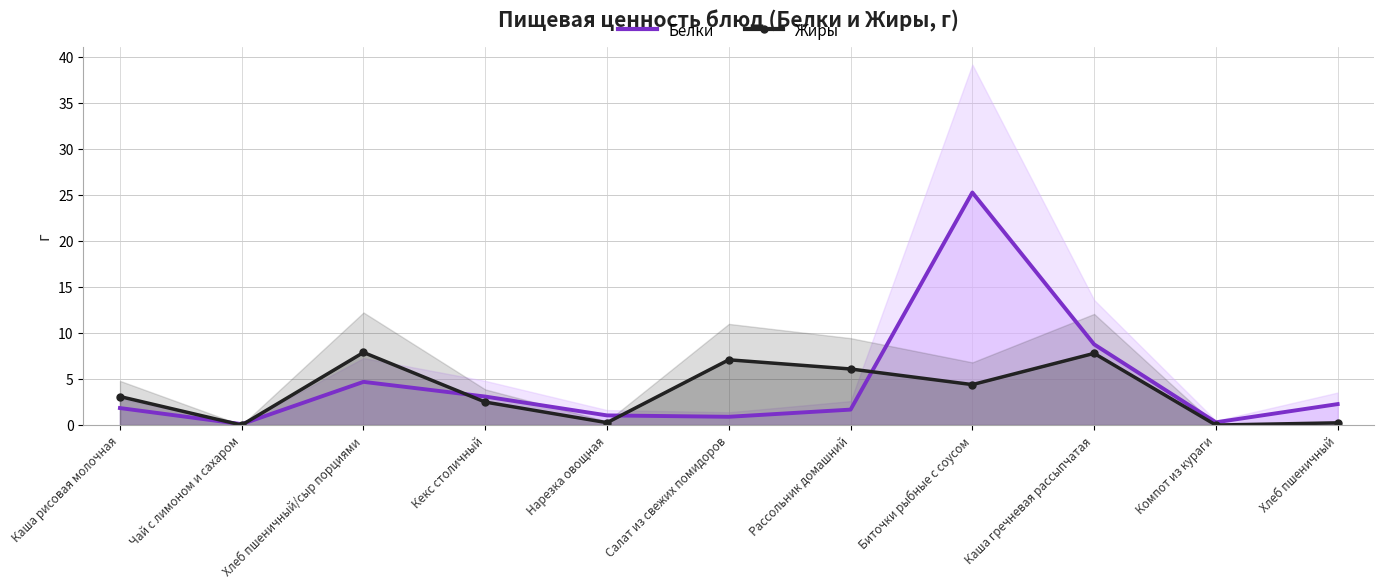

Which series ends up on top after the final intersection of Жиры and Белки?

Белки